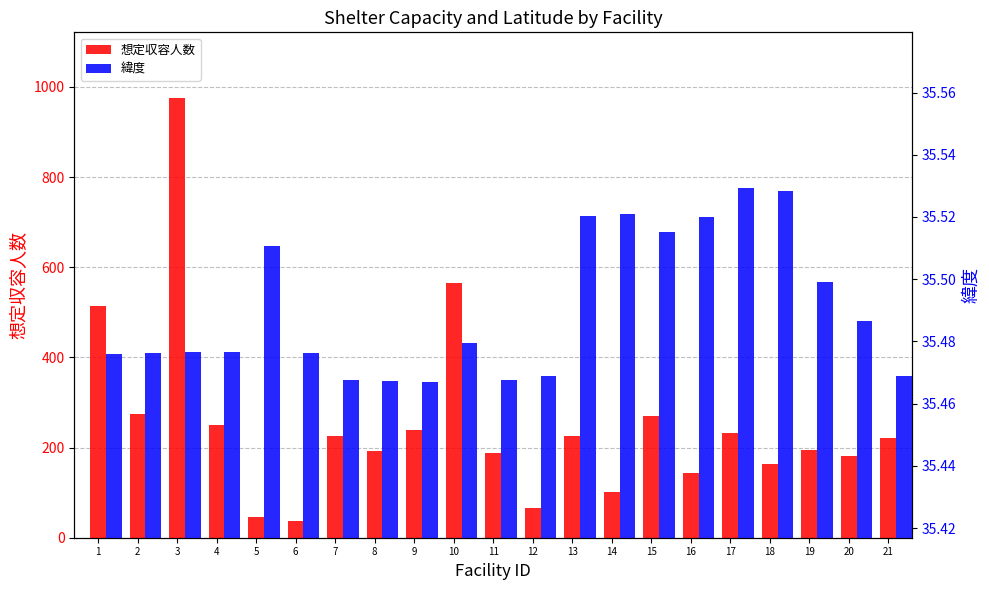

Reading left to right, extract all data points from this chart.

想定収容人数: 1=513.5	2=275.5	3=975.0	4=250.0	5=46.0	6=38.0	7=225.0	8=193.0	9=239.0	10=565.5	11=187.5	12=65.0	13=225.0	14=101.5	15=270.5	16=143.5	17=232.0	18=164.0	19=195.0	20=181.5	21=220.5
緯度: 1=35.5	2=35.5	3=35.5	4=35.5	5=35.5	6=35.5	7=35.5	8=35.5	9=35.5	10=35.5	11=35.5	12=35.5	13=35.5	14=35.5	15=35.5	16=35.5	17=35.5	18=35.5	19=35.5	20=35.5	21=35.5